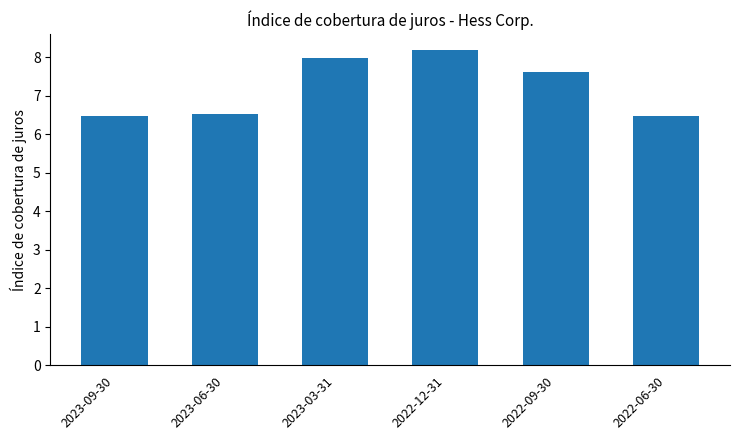

Reading left to right, extract all data points from this chart.

2023-09-30=6.5	2023-06-30=6.5	2023-03-31=8.0	2022-12-31=8.2	2022-09-30=7.6	2022-06-30=6.5